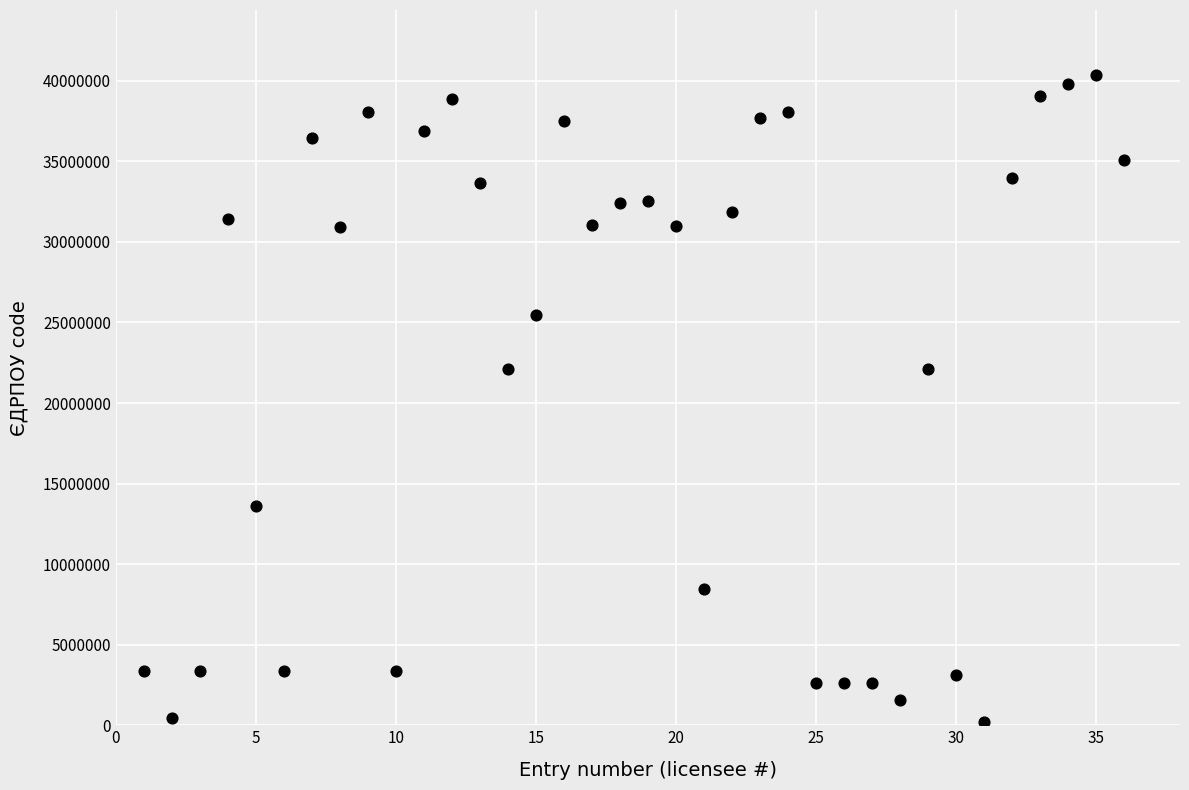

What is the range of Y values (max minus min)?

40139500